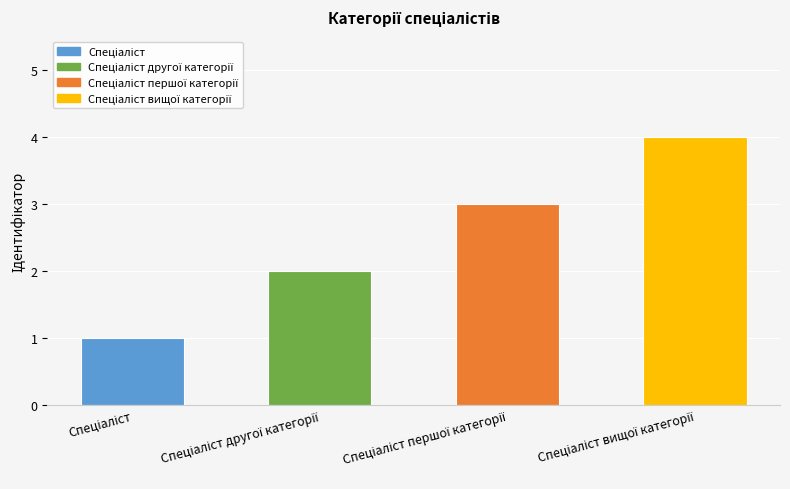

What is the sum of all values?

10